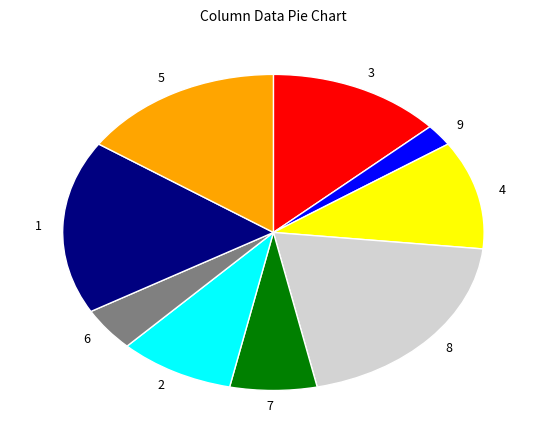

Between 2 and 5, which is larger?

5